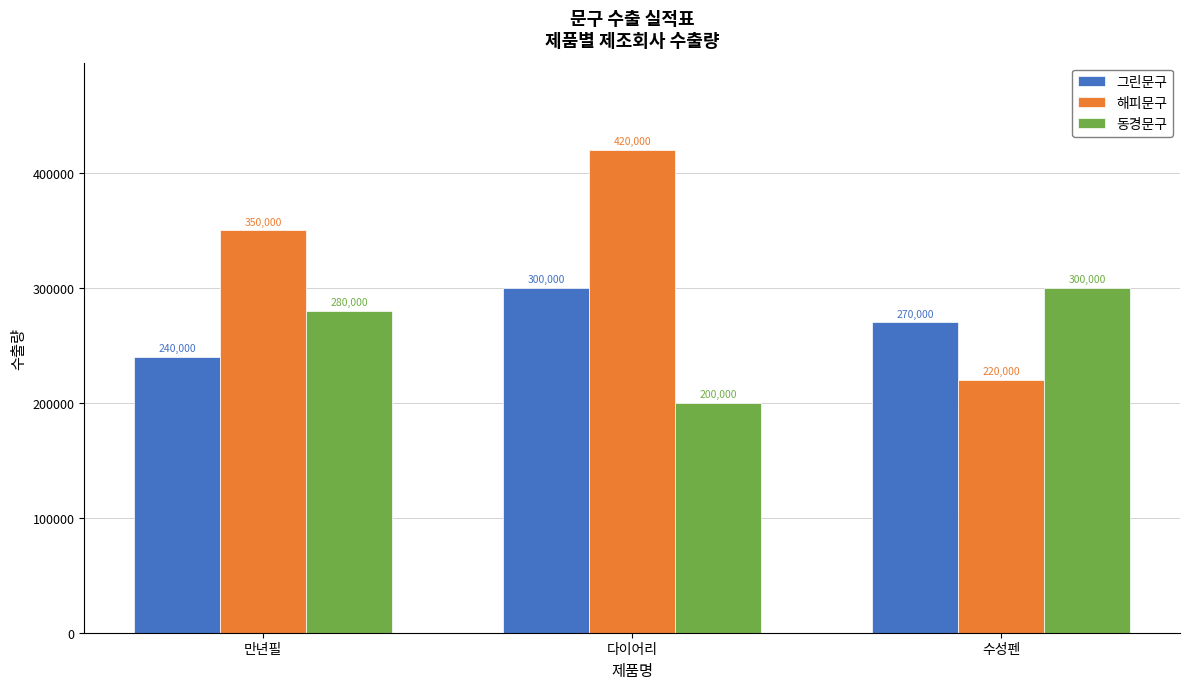

Is the value of 해피문구 at 다이어리 greater than the value of 동경문구 at 수성펜?

Yes